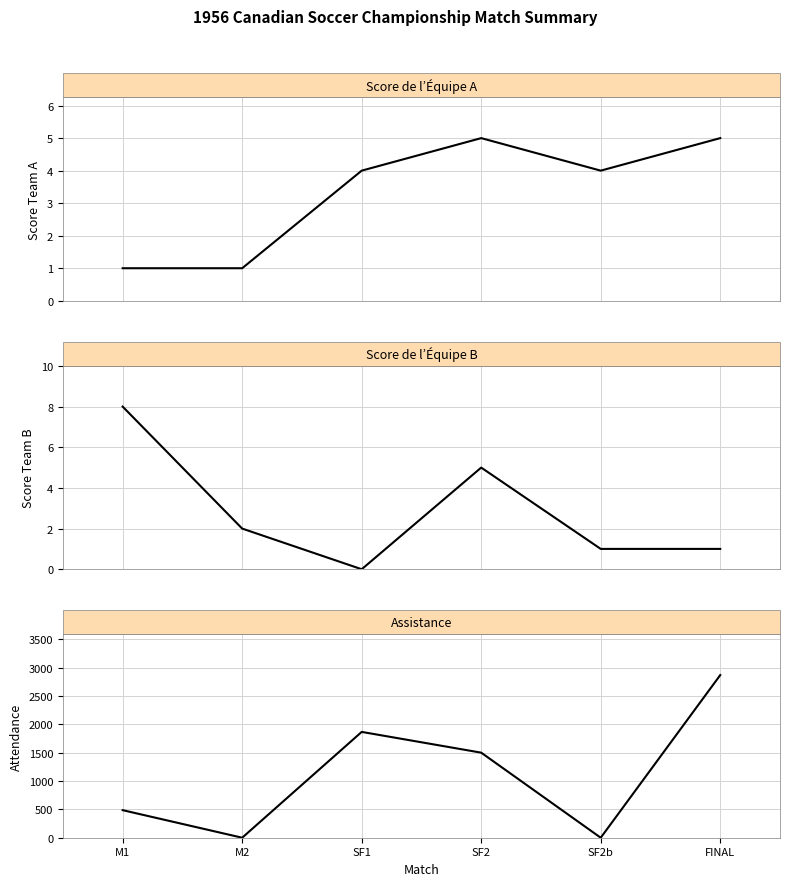

At which category is the sum across all series the highest?

FINAL